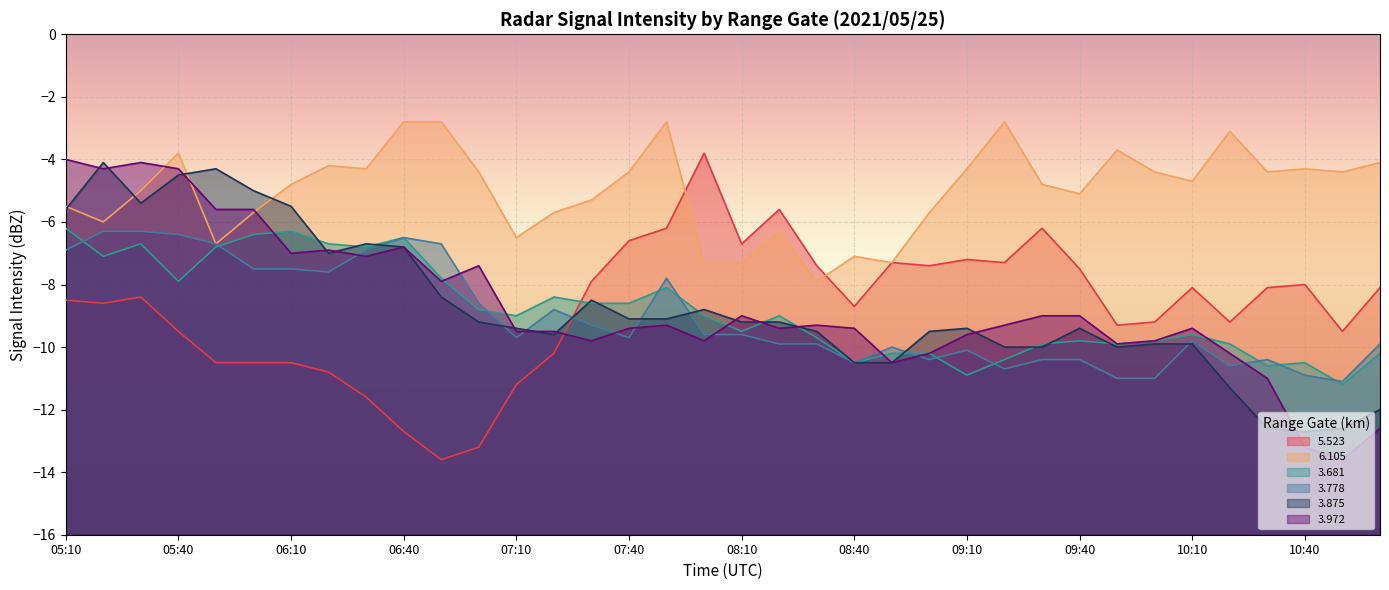

Where does the 3.972 series first go above -9?

05:10